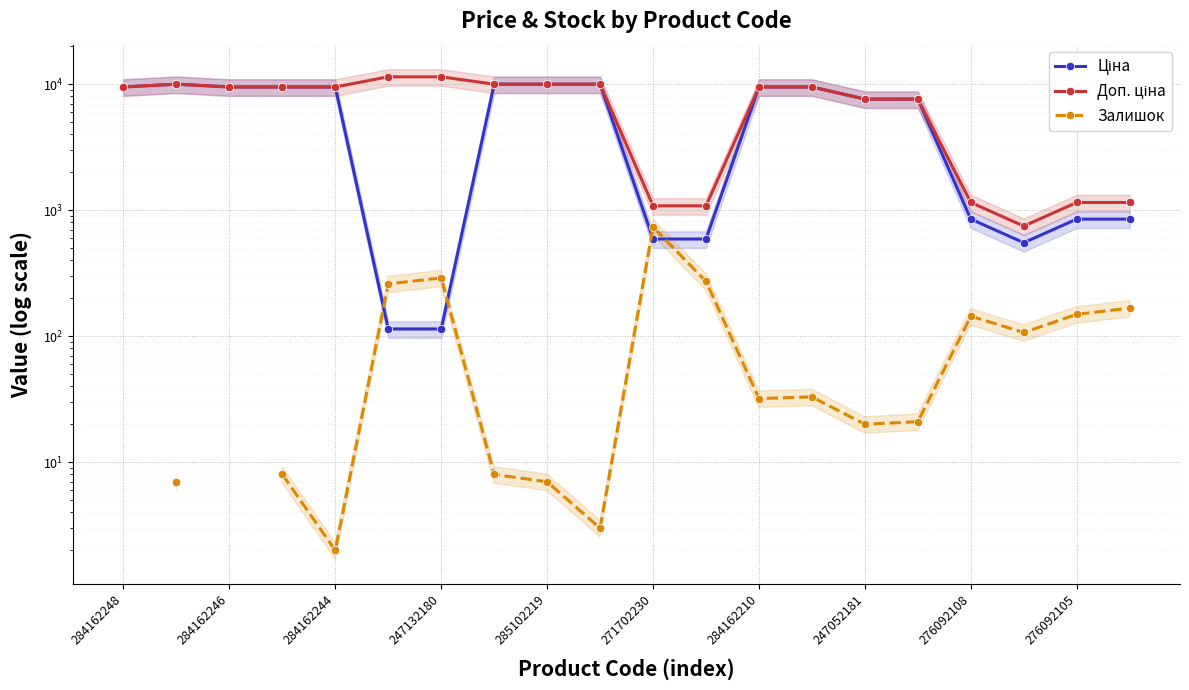

How many interior local valleys does the Залишок series have?

5